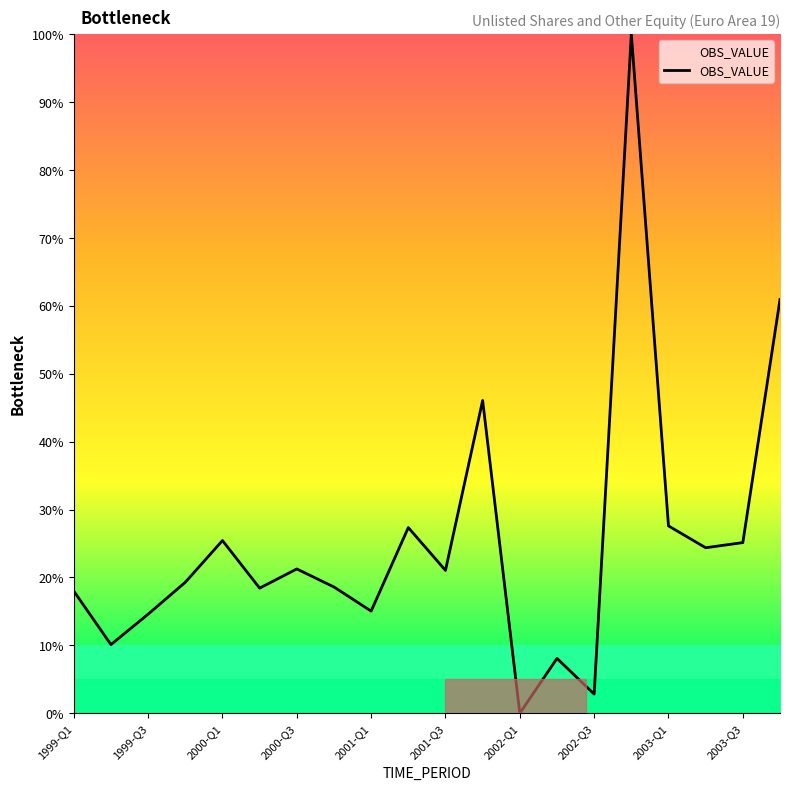

What is the maximum value shown in the chart?

100.0